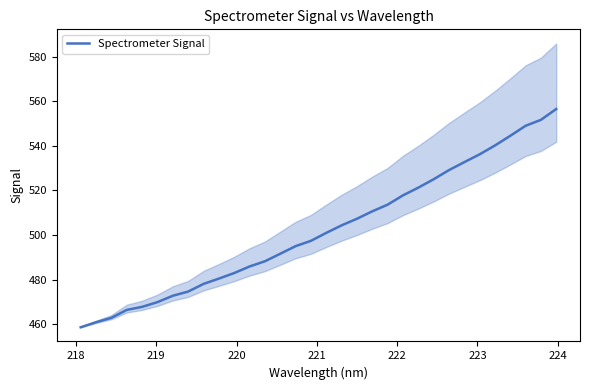

How many data points are less than 501?

16